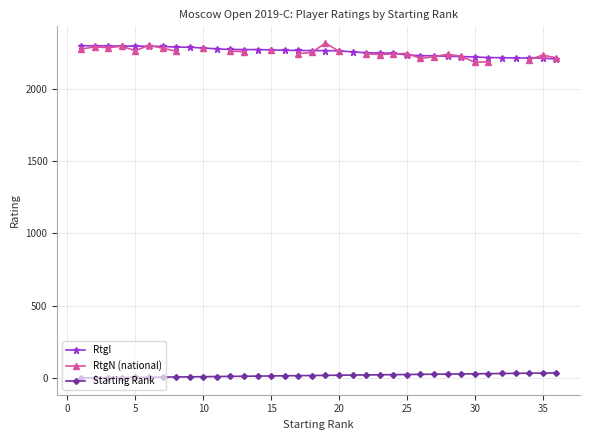

How many lines are shown in the chart?

3